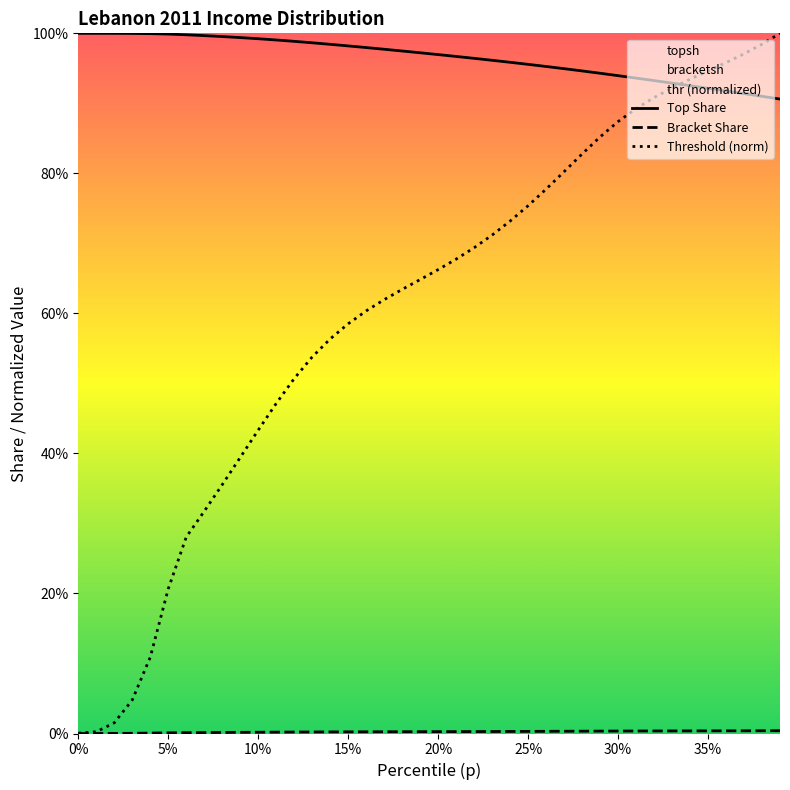

True or false: Bracket Share and Threshold (norm) intersect in this chart.

False